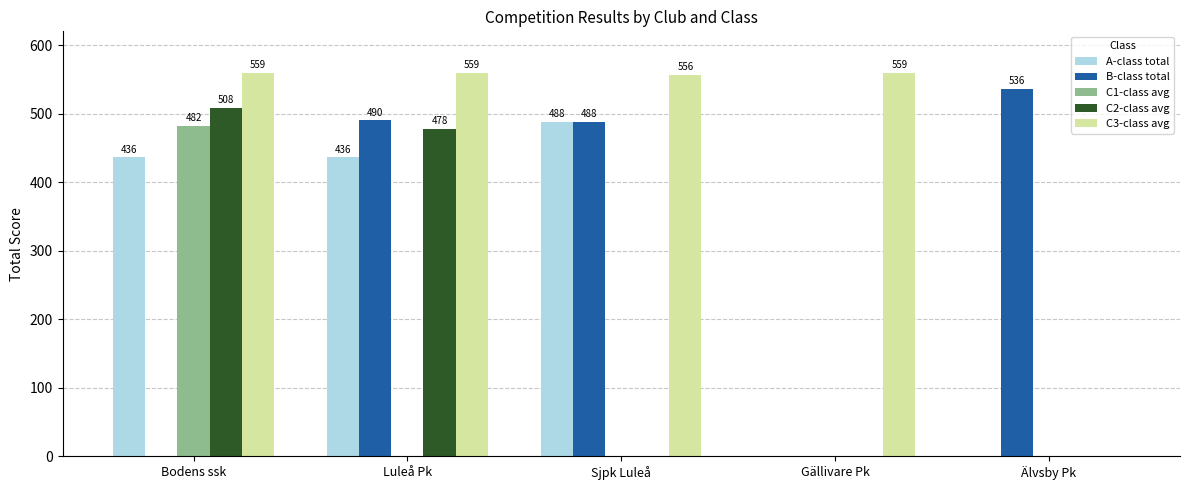

Reading left to right, transcribe all the data shown in this chart.

A-class total: 436	436	488	0	0
B-class total: 0	490	488	0	536
C1-class avg: 482	0	0	0	0
C2-class avg: 508	478	0	0	0
C3-class avg: 559	559	556	559	0